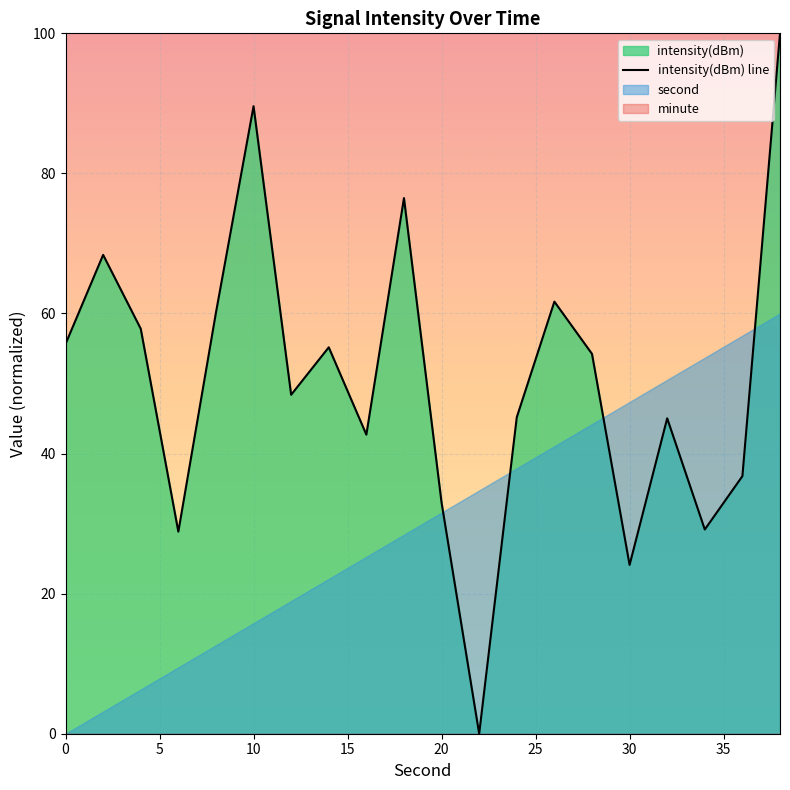

What is the maximum value for intensity(dBm) line?

100.0